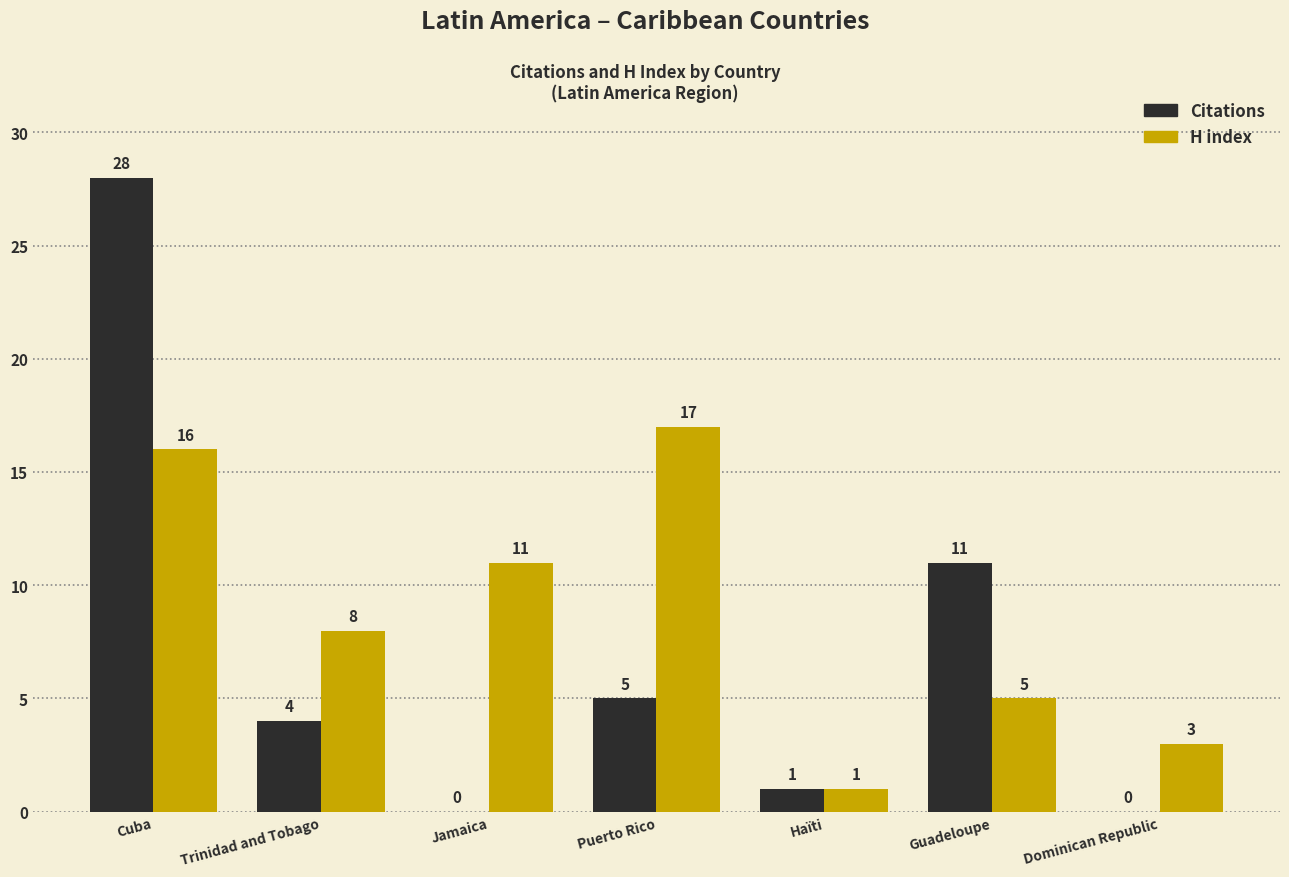

At which category is the sum across all series the highest?

Cuba